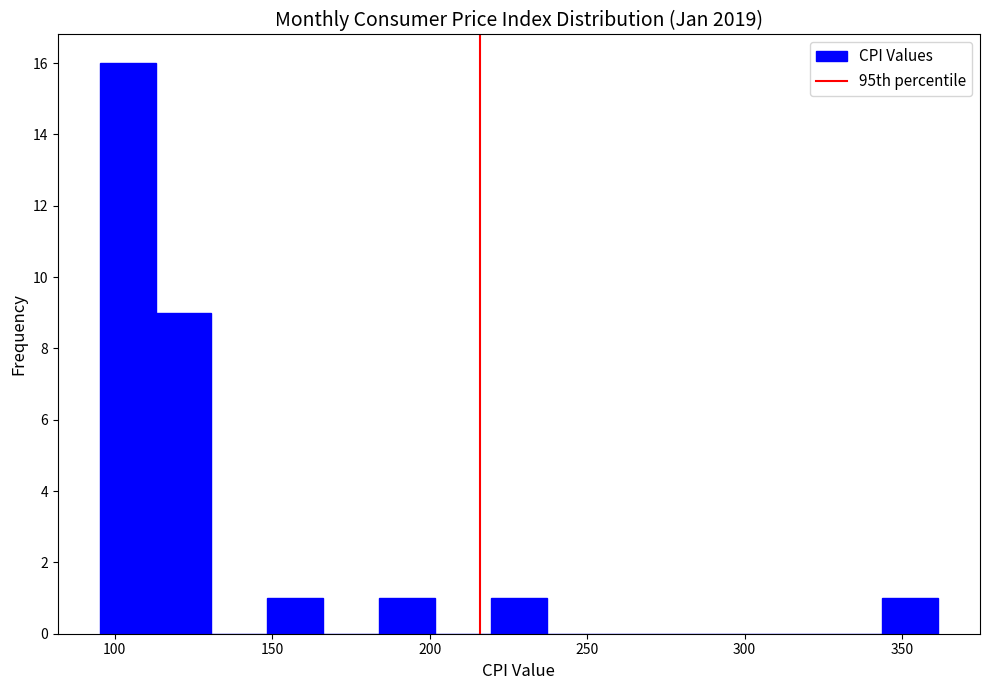

Around what value on the x-axis is the tallest bar? Give the approximate position of its centre, as read against the axis.

105